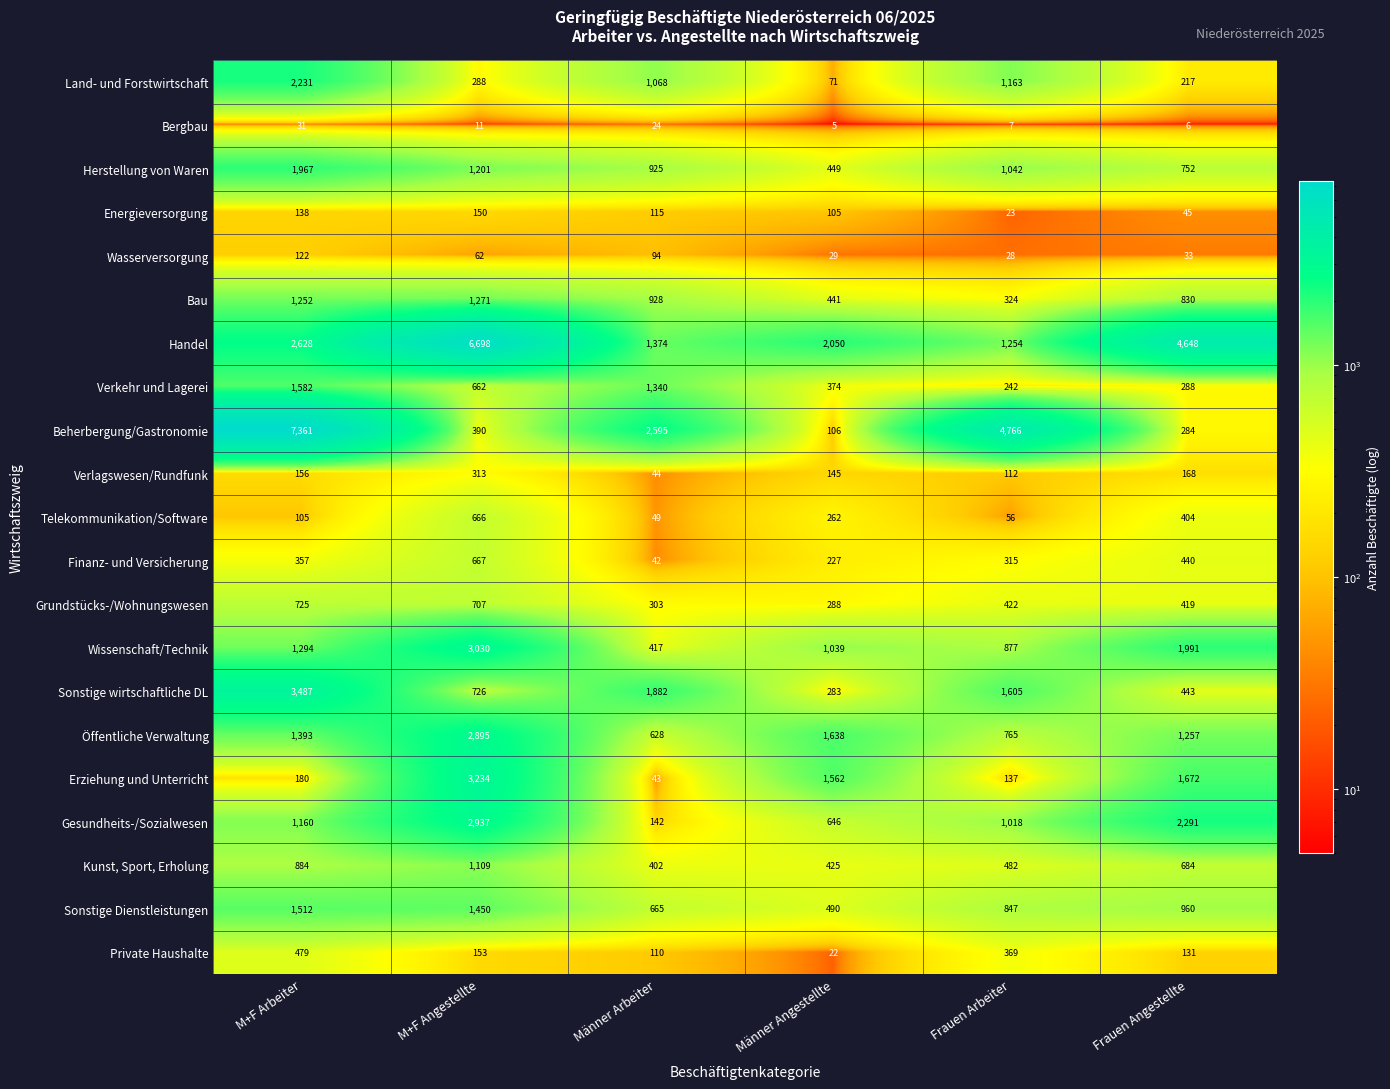

The value of Herstellung von Waren at Frauen Angestellte is 509. True or false?

False